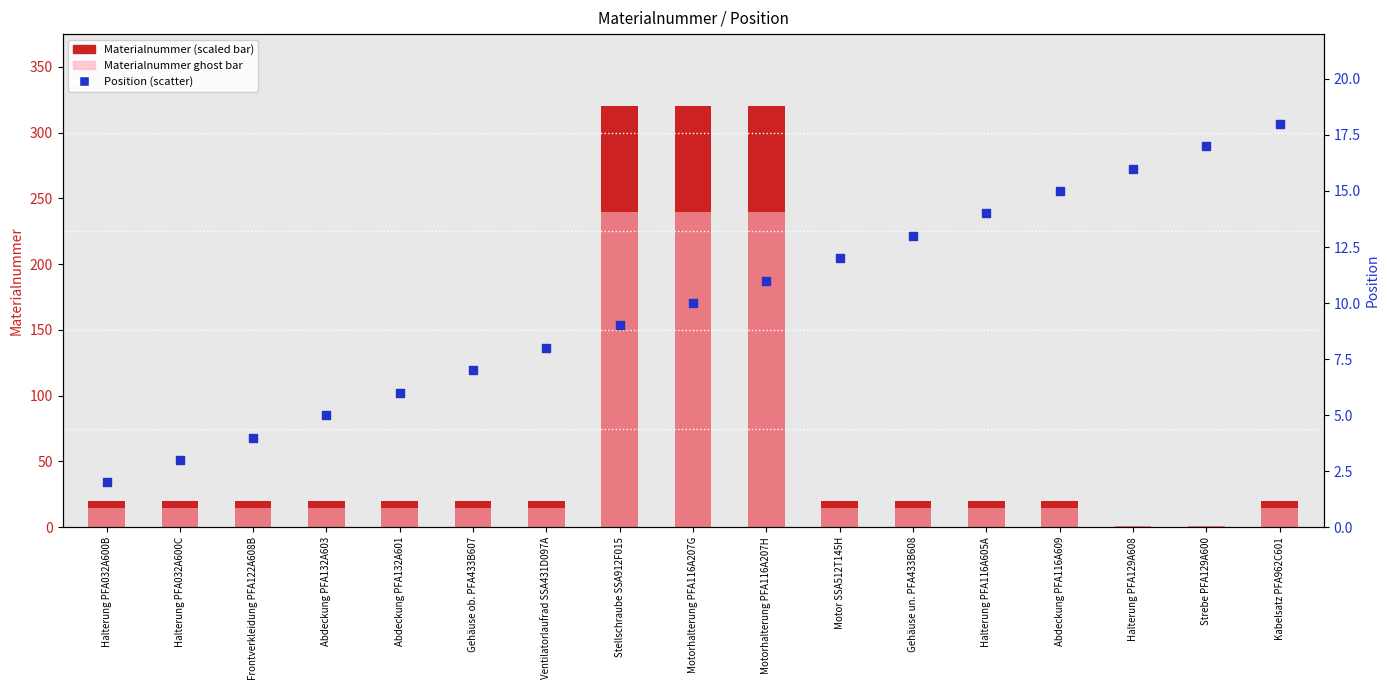

Which series contains the lowest Y value?

Materialnummer ghost